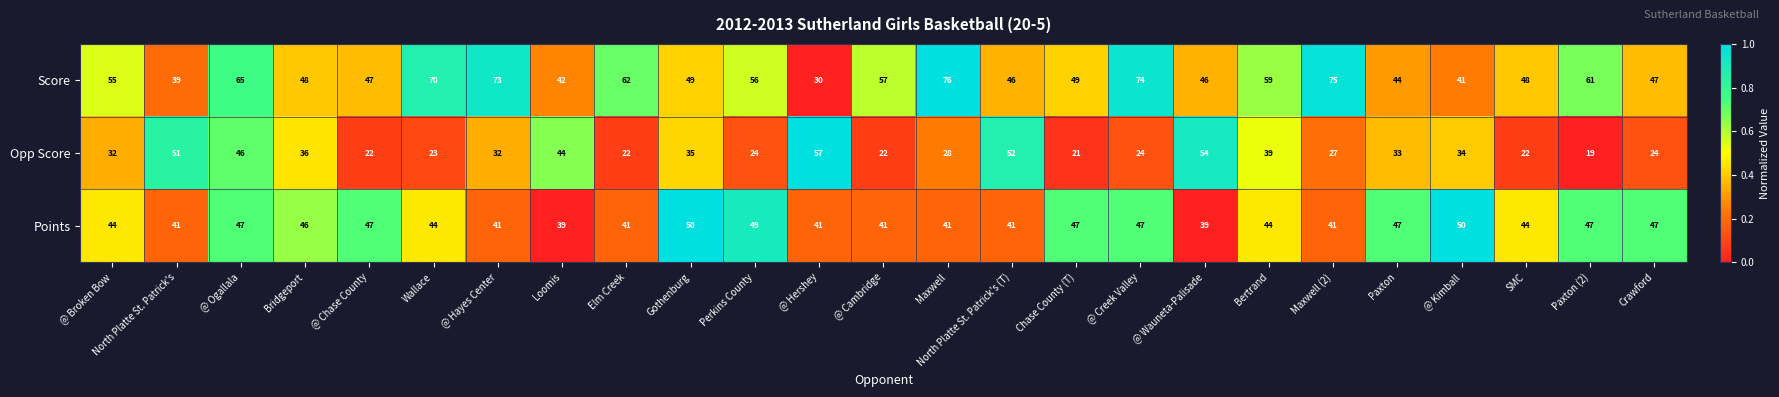

The Points series shows 46 at Bridgeport. True or false?

True